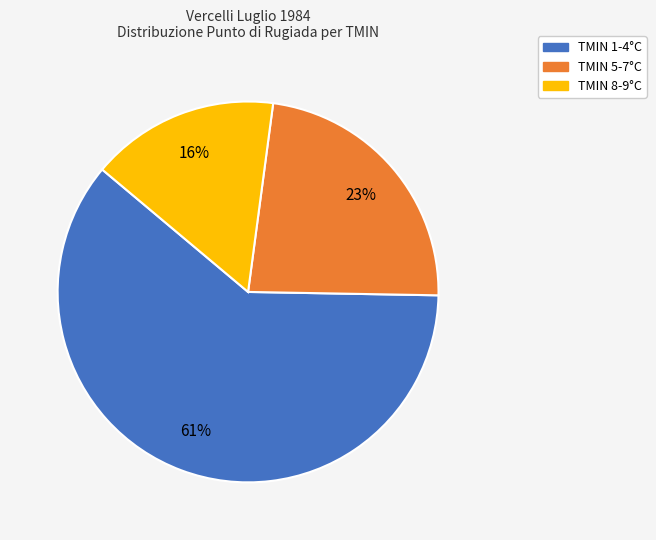

To the nearest percent, what is the average slice percentage?

33%